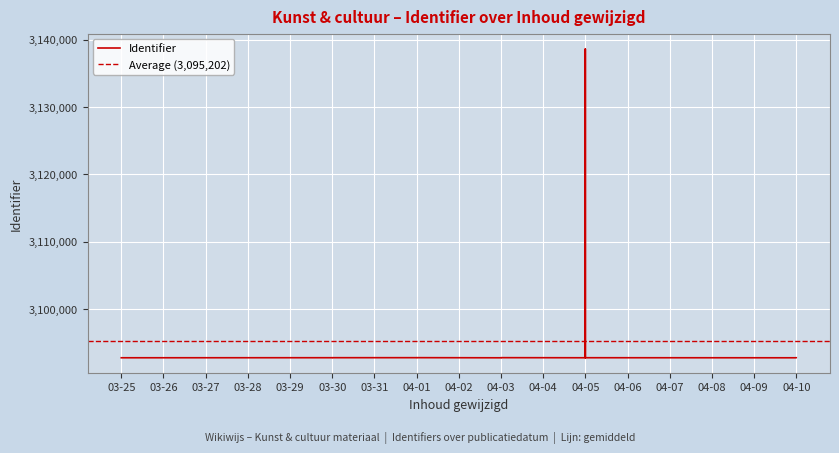

Is this an area chart (filled region under the line)?

No